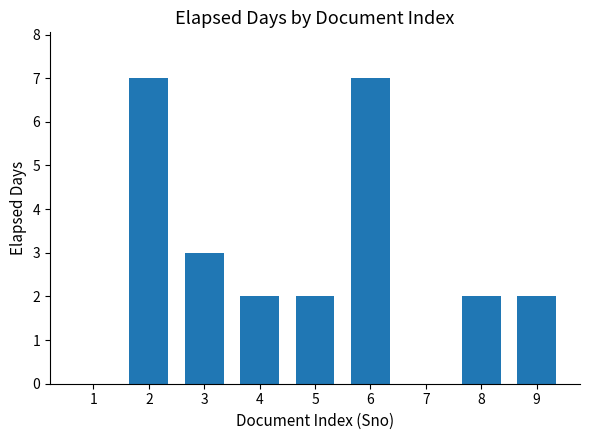

True or false: the data shows 3 at 8.

False